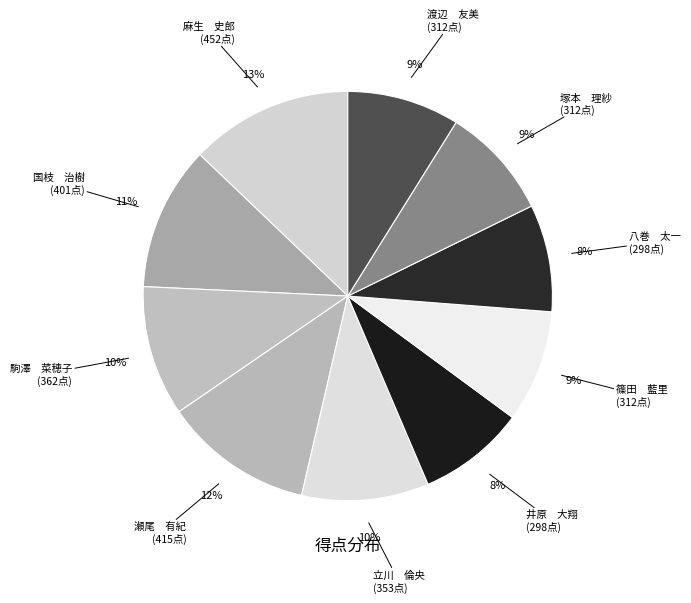

How many slices are in this pie chart?

10